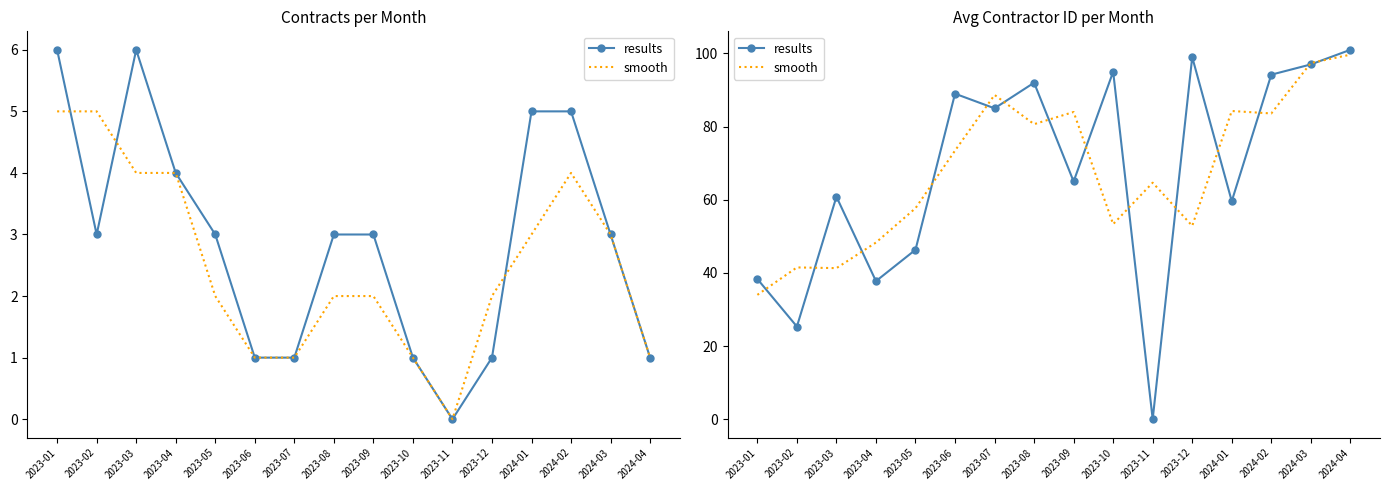

How many lines are shown in the chart?

2